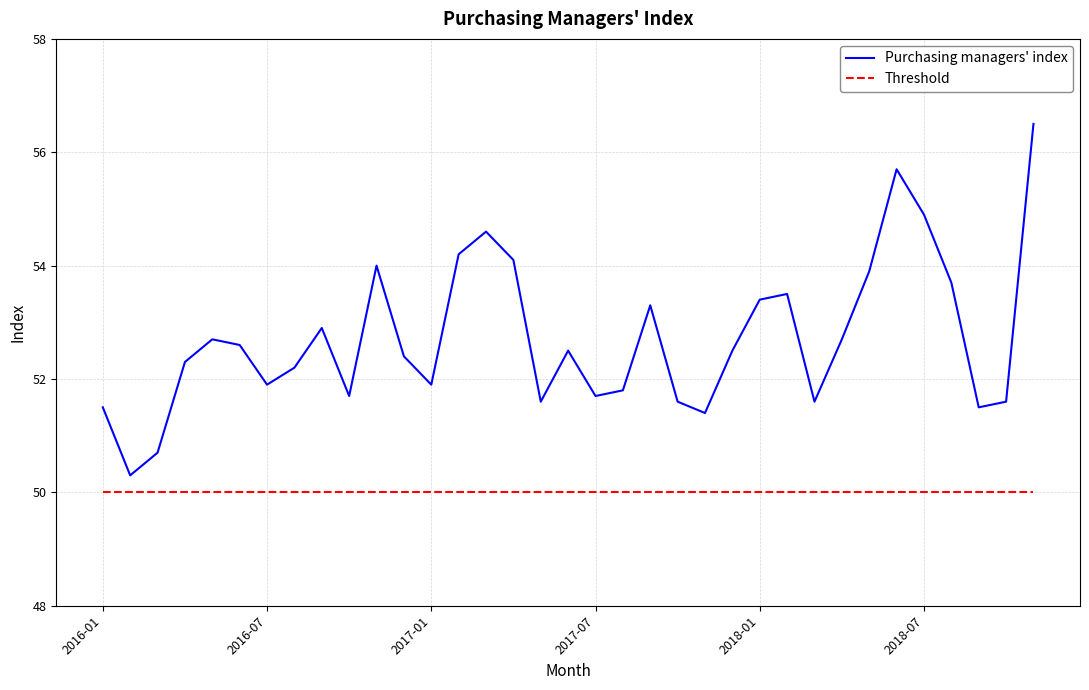

What is the sum of all Purchasing managers' index values?

1845.4